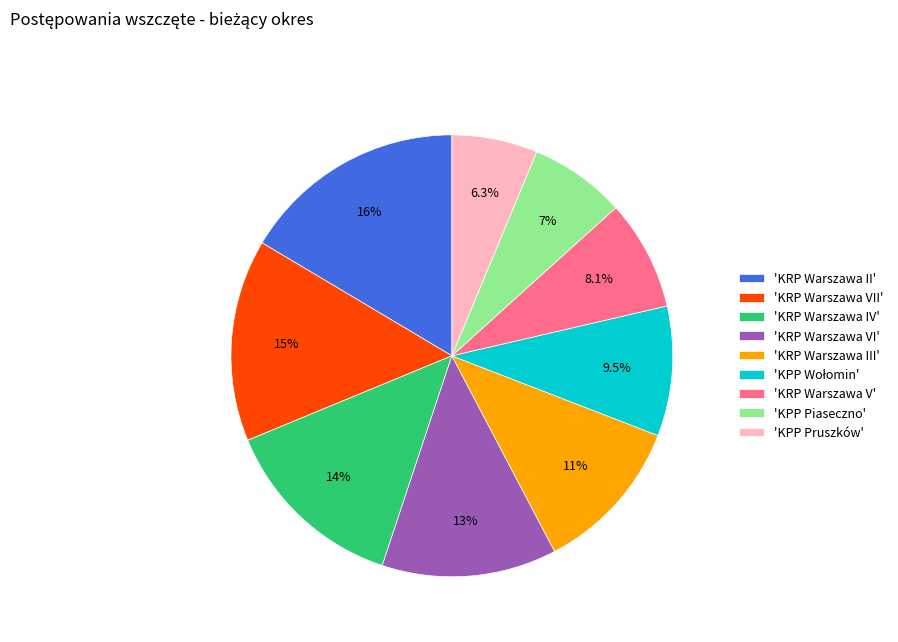

How many segments does this pie chart have?

9